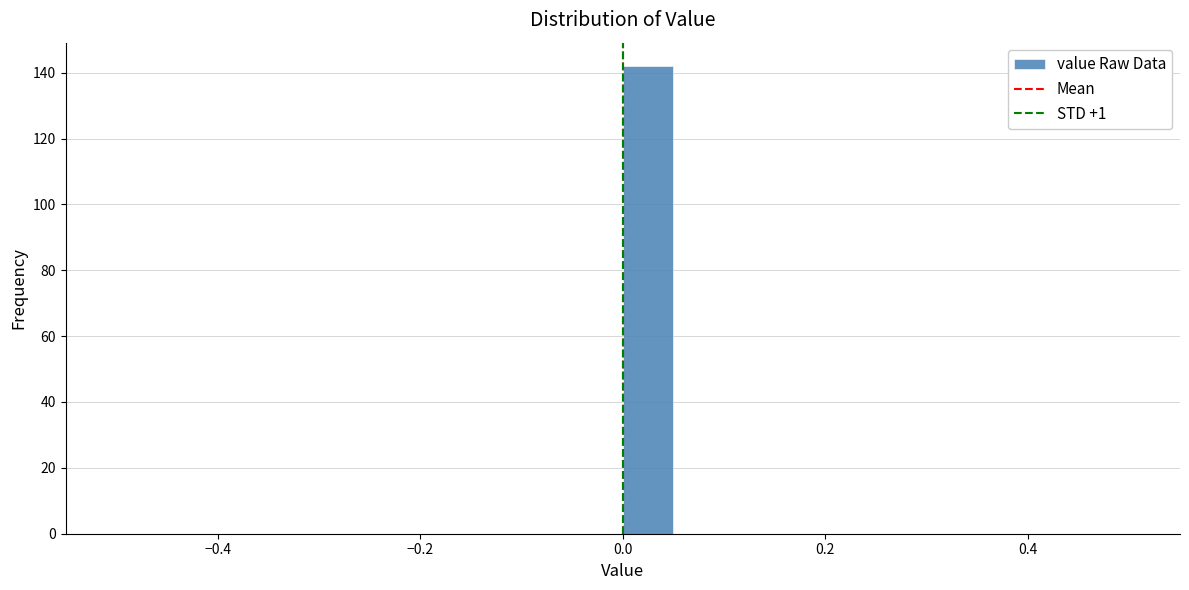

Read against the x-axis, roughly where is the centre of the tallest bar?

0.02